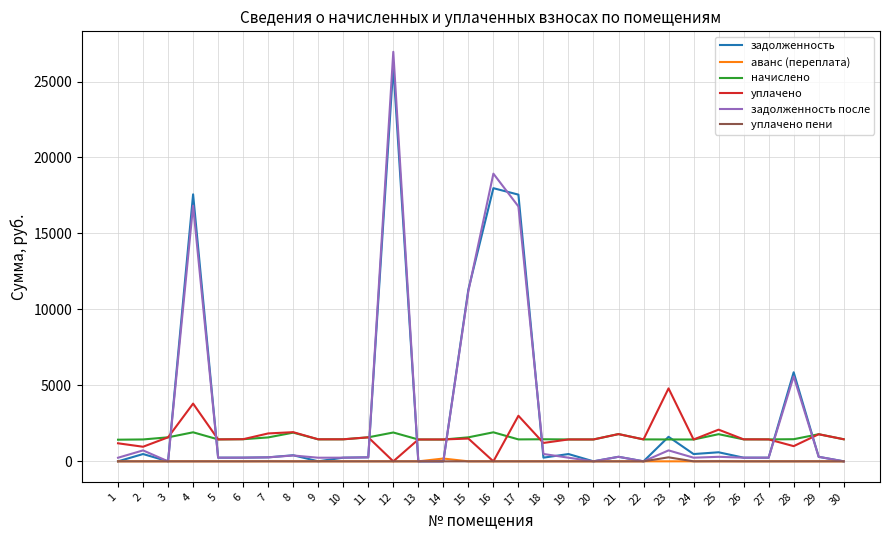

At which category is the sum across all series the highest?

12